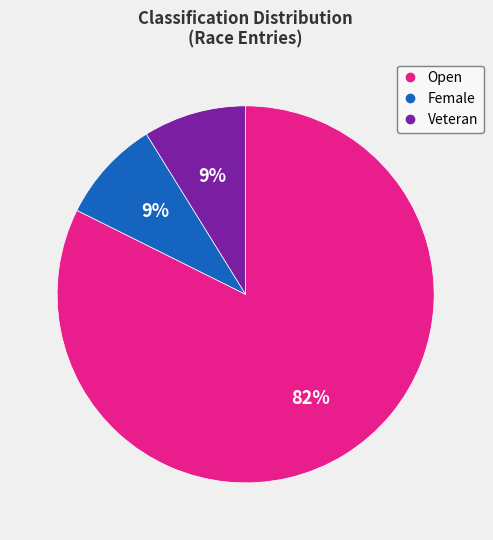

To the nearest percent, what portion does Female represent?

9%